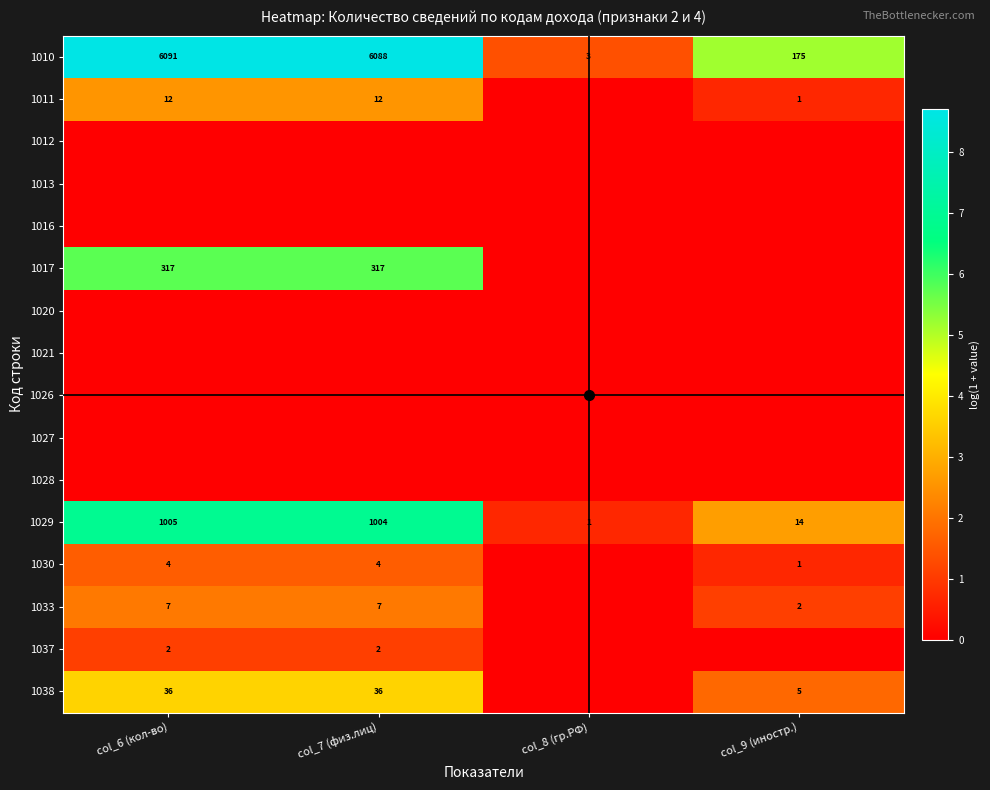

What is the difference between the 1030 values at col_7 (физ.лиц) and col_9 (иностр.)?

3